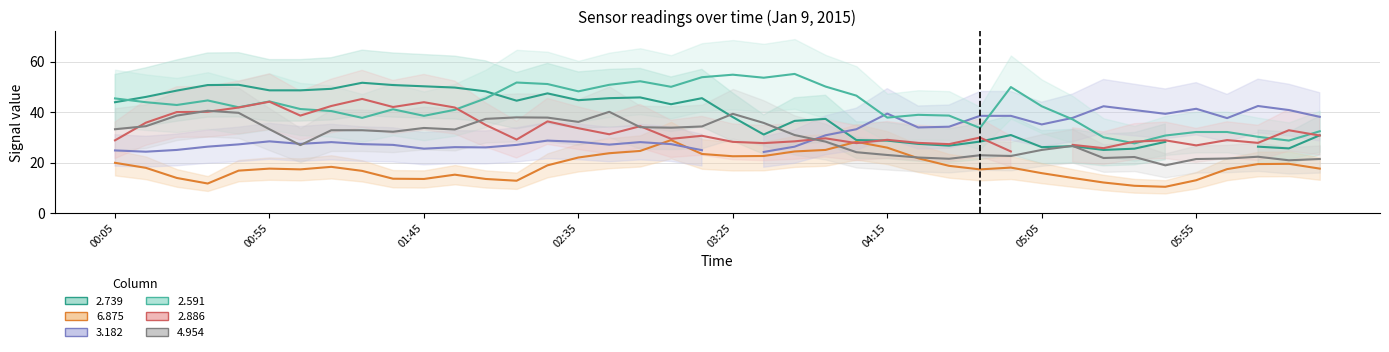

What is the highest value of the 4.954 series?

40.6